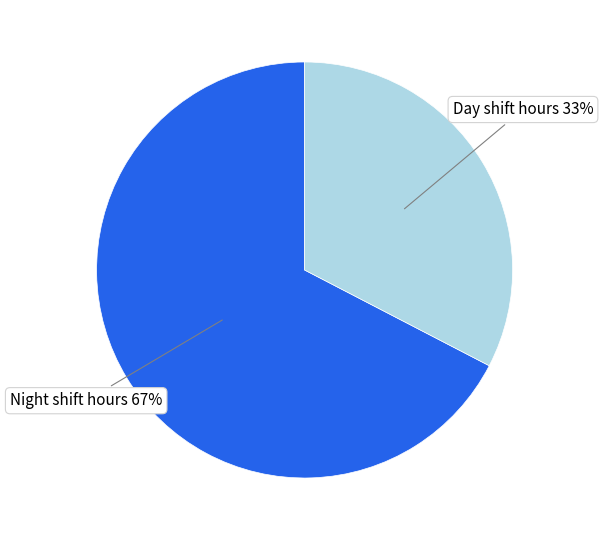

Count the number of slices in the pie.

2